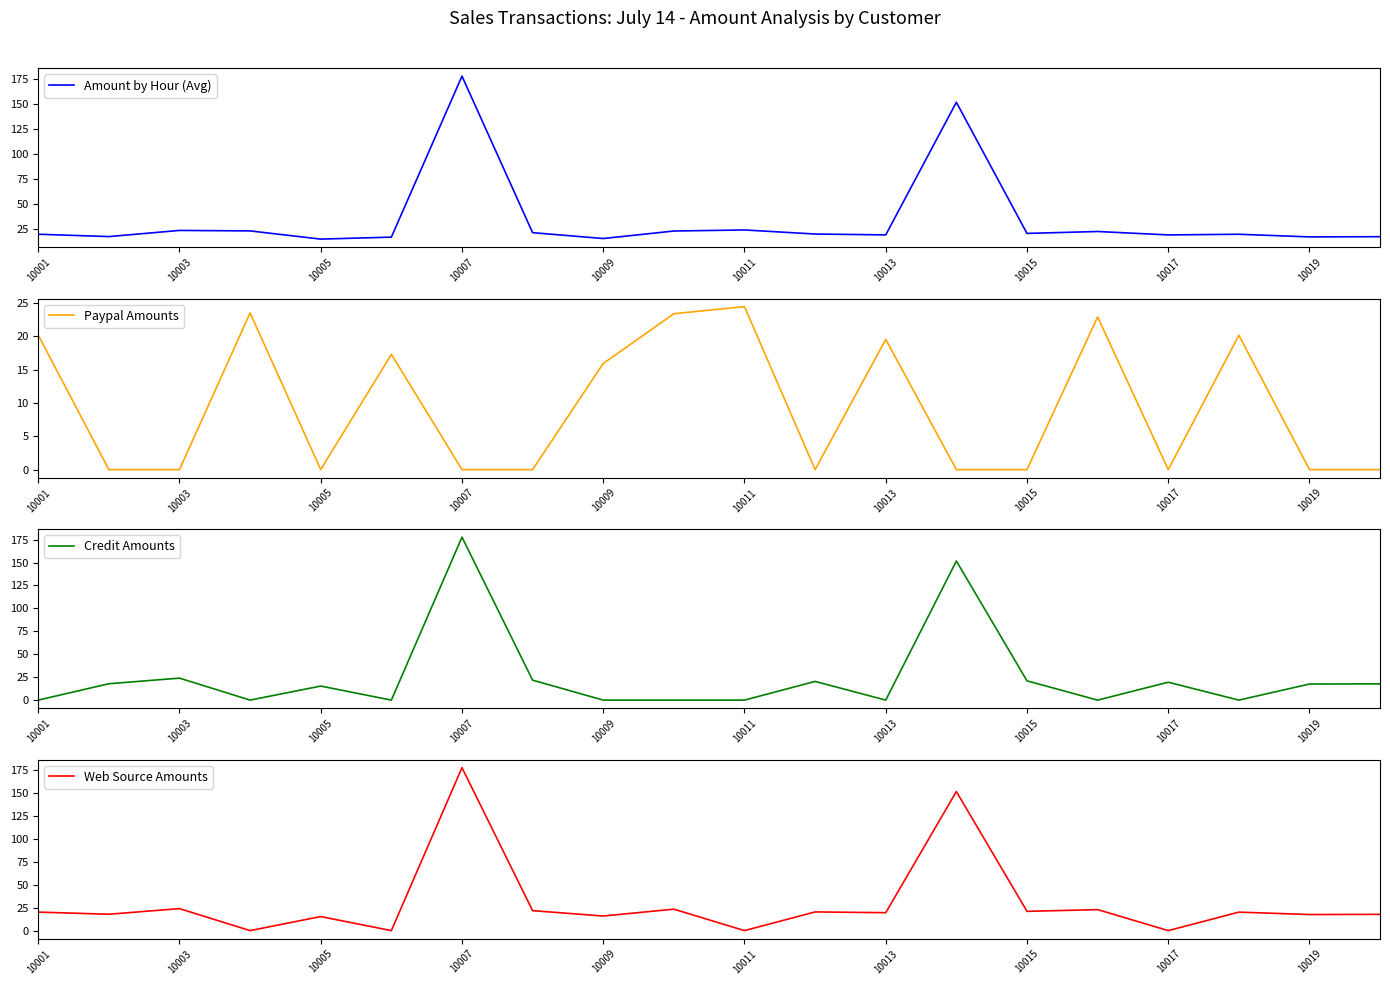

Which category has the highest value in the Web Source Amounts series?

10007